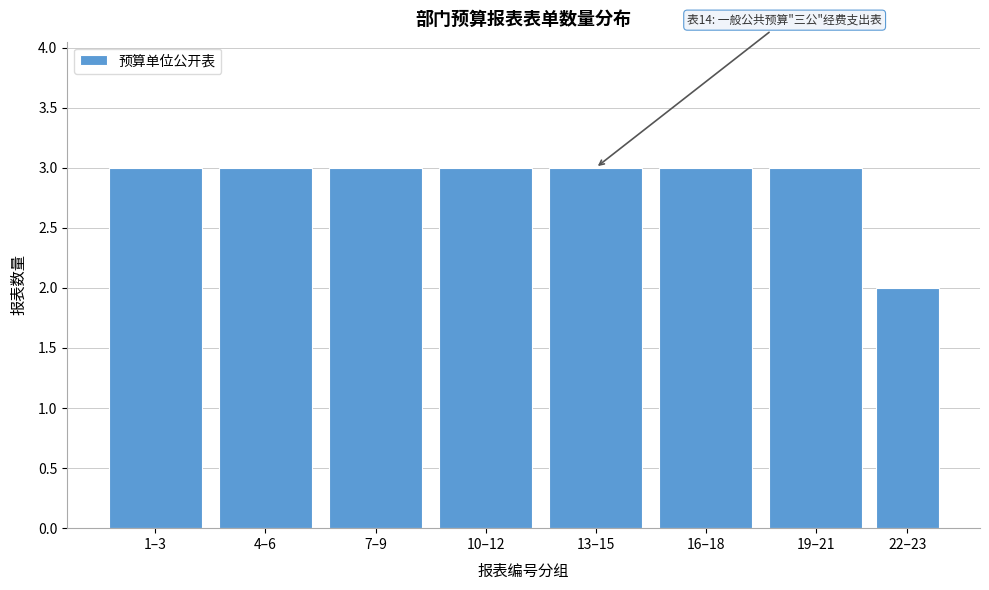

Reading right to left, extract all data points from this chart.

2	3	3	3	3	3	3	3